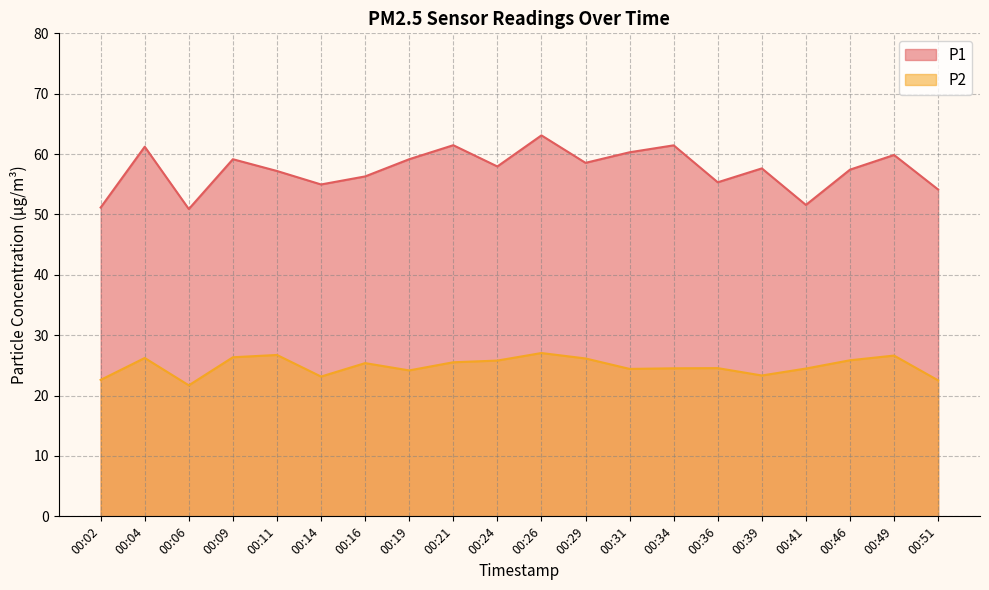

Which series has the largest total across all categories?

P1